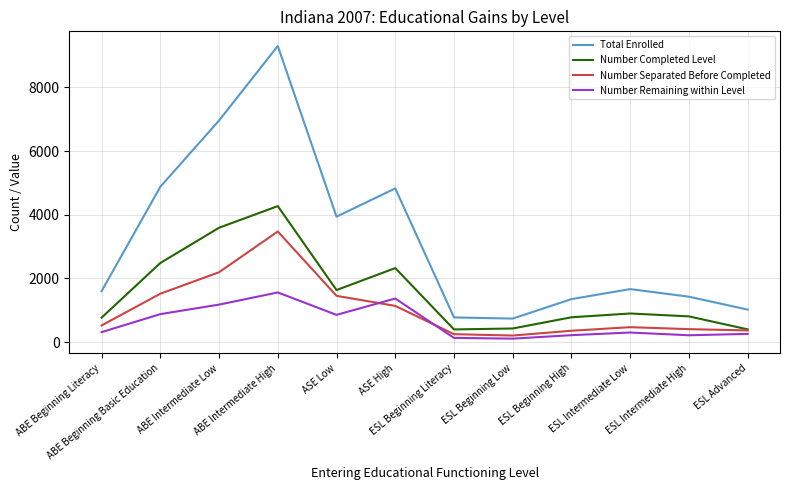

What is the maximum value shown in the chart?

9302